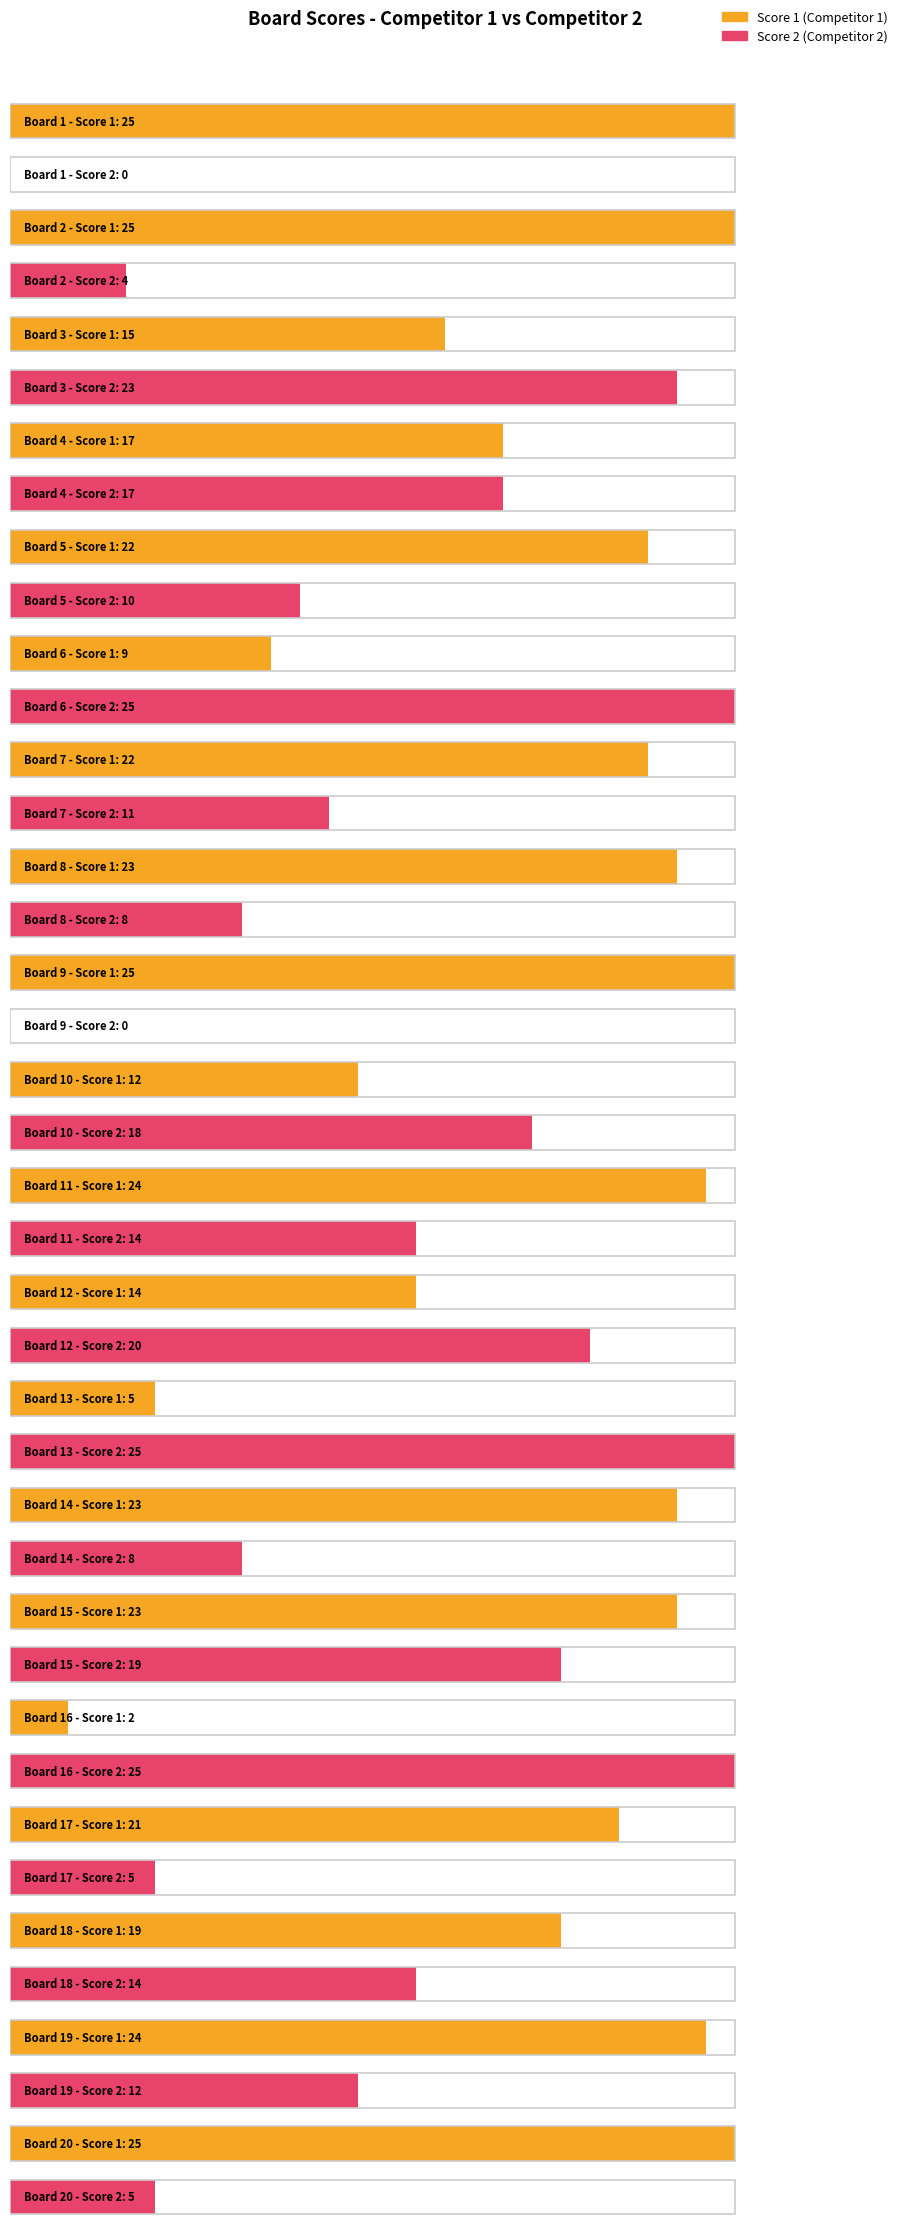

What is the difference between the highest and lowest values at Board 14?

15